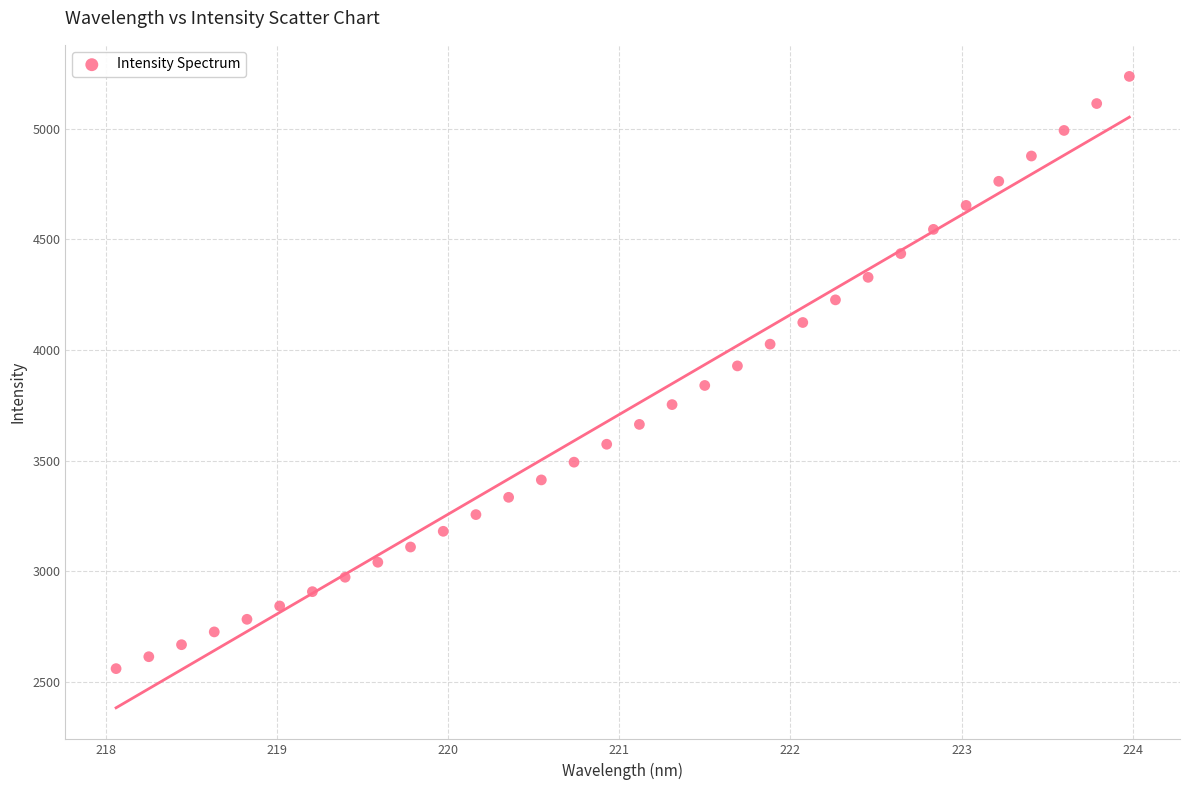

What is the range of X values (max minus min)?

5.9